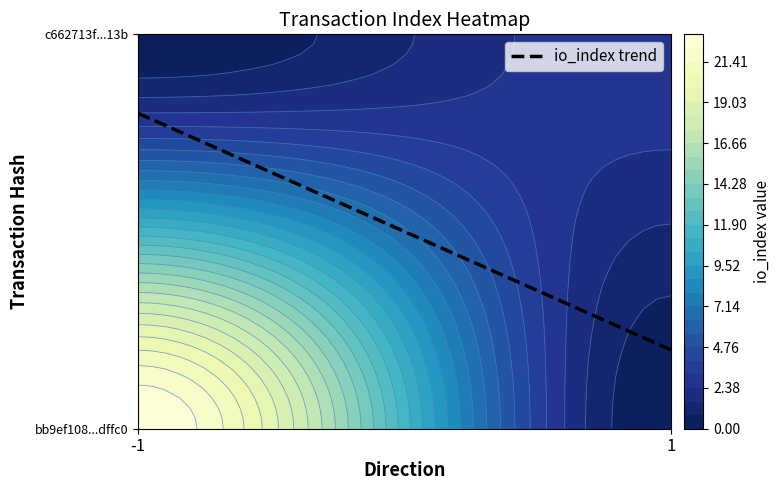

List the labels in order of c662713f408769aa921ba5a22e022b2f141d13b value, largest first.

io_index, direction